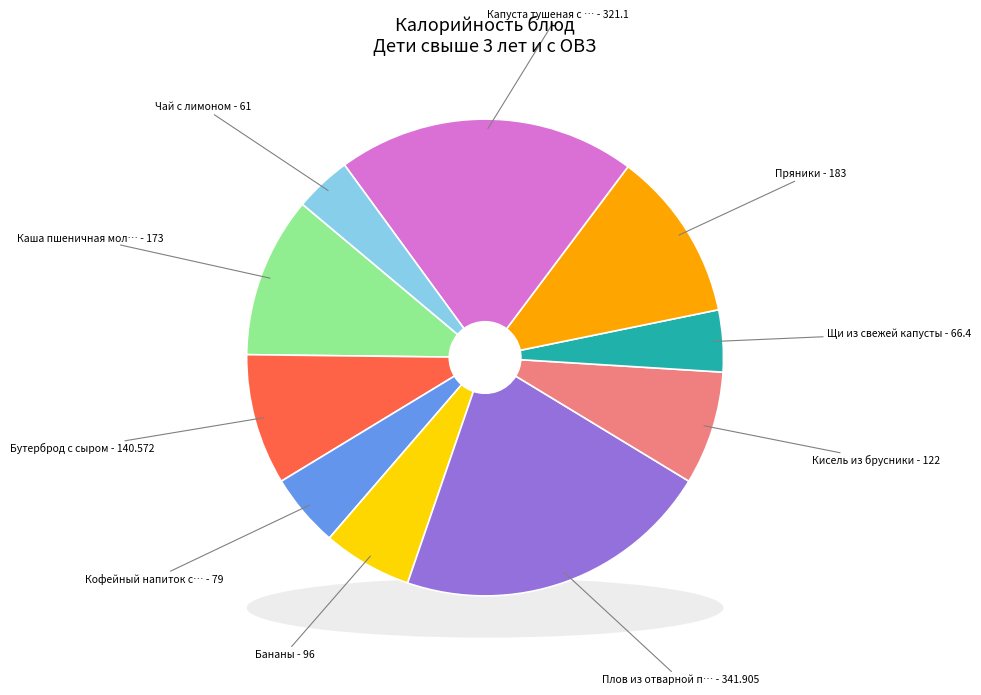

To the nearest percent, what is the combined percentage of Пряники and Кофейный напиток с молоком?

17%